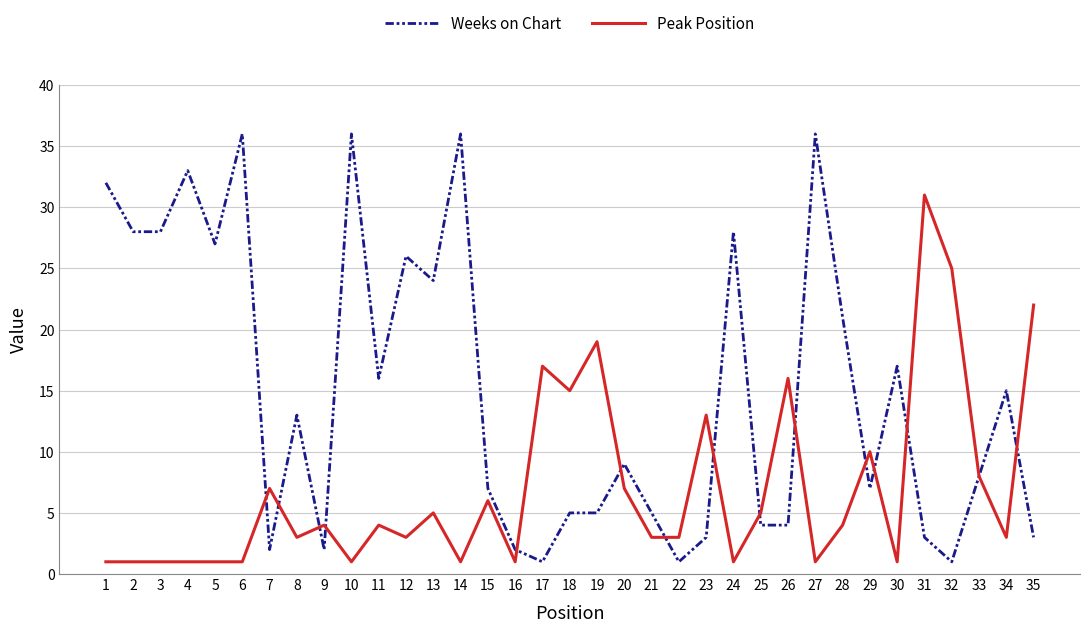

List the series in order of their overall mean, highest first.

Weeks on Chart, Peak Position